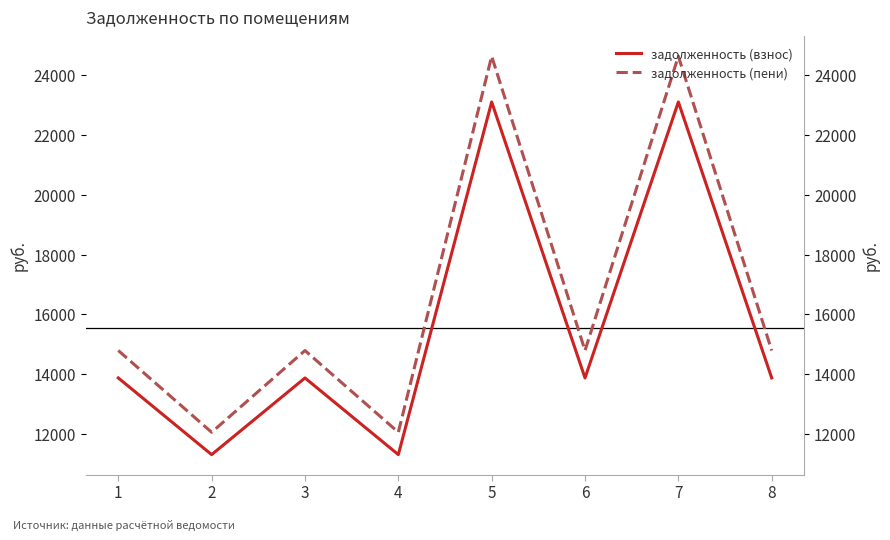

Is it true that задолженность (пени) equals 22134.7 at 3?

False